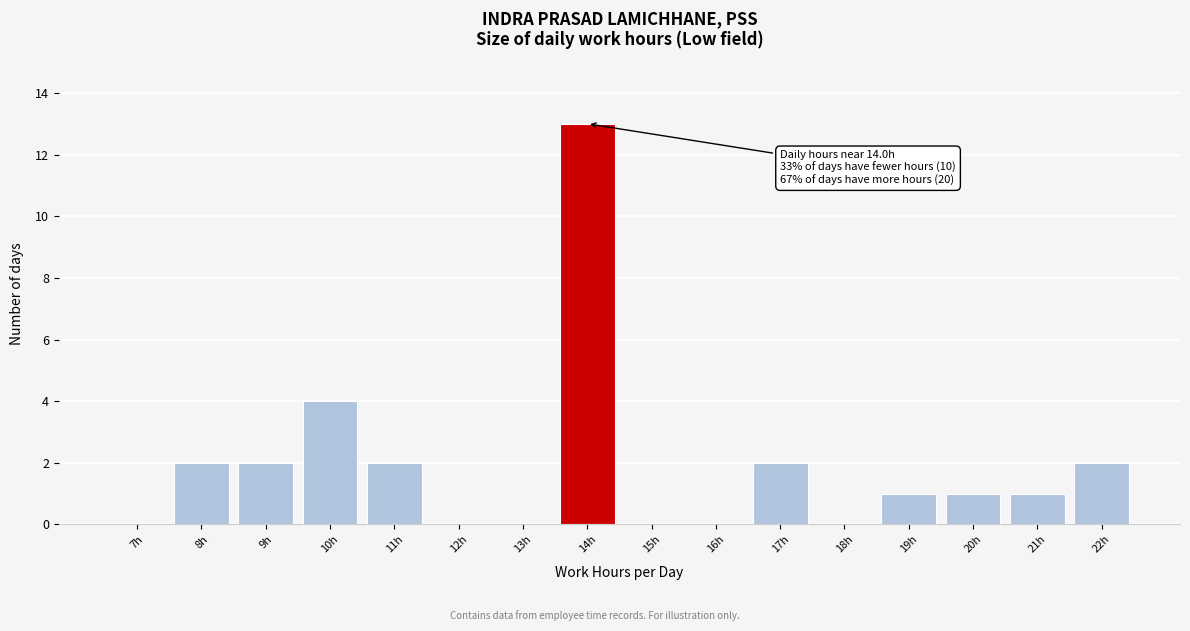

Reading left to right, what are all the values shown in this chart?

7h=0	8h=2	9h=2	10h=4	11h=2	12h=0	13h=0	14h=13	15h=0	16h=0	17h=2	18h=0	19h=1	20h=1	21h=1	22h=2